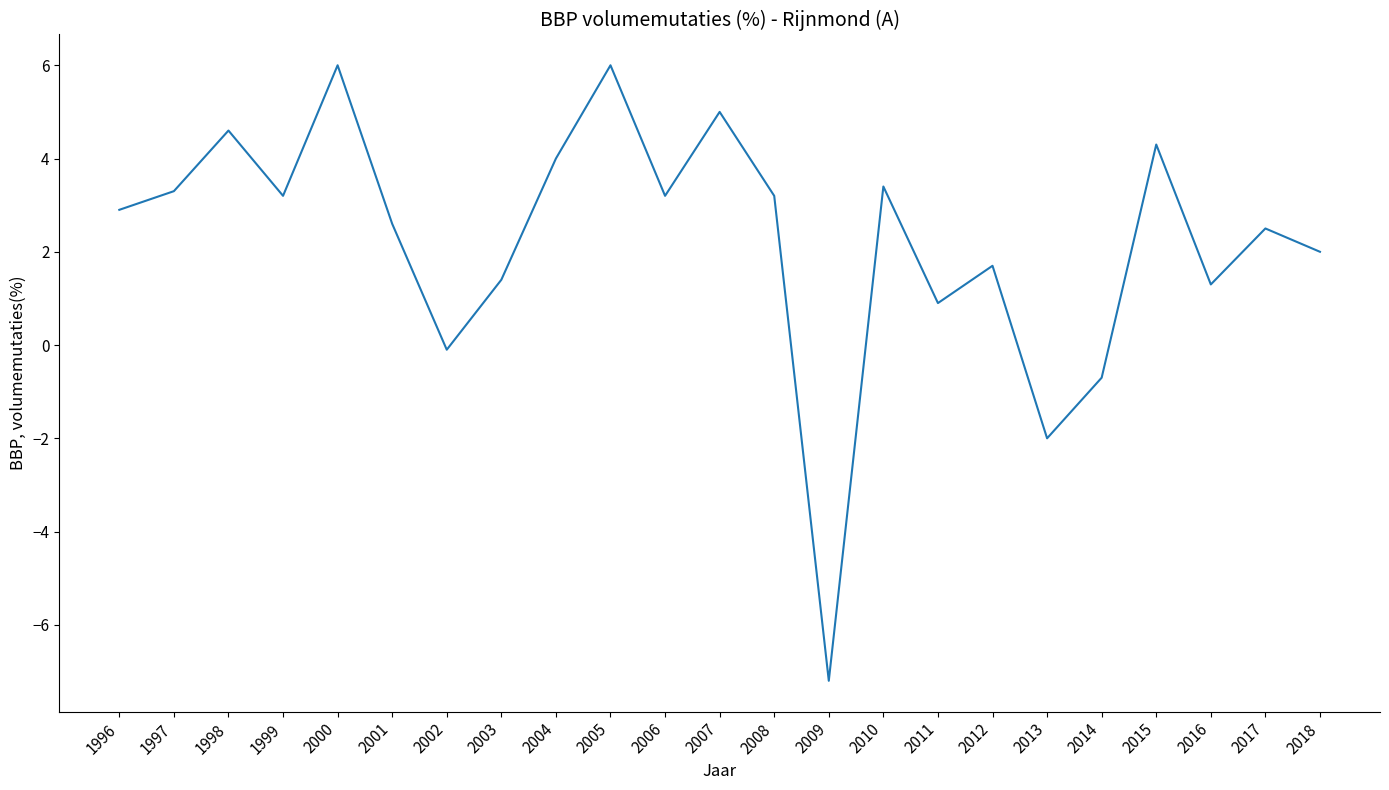

What is the average value?

2.2